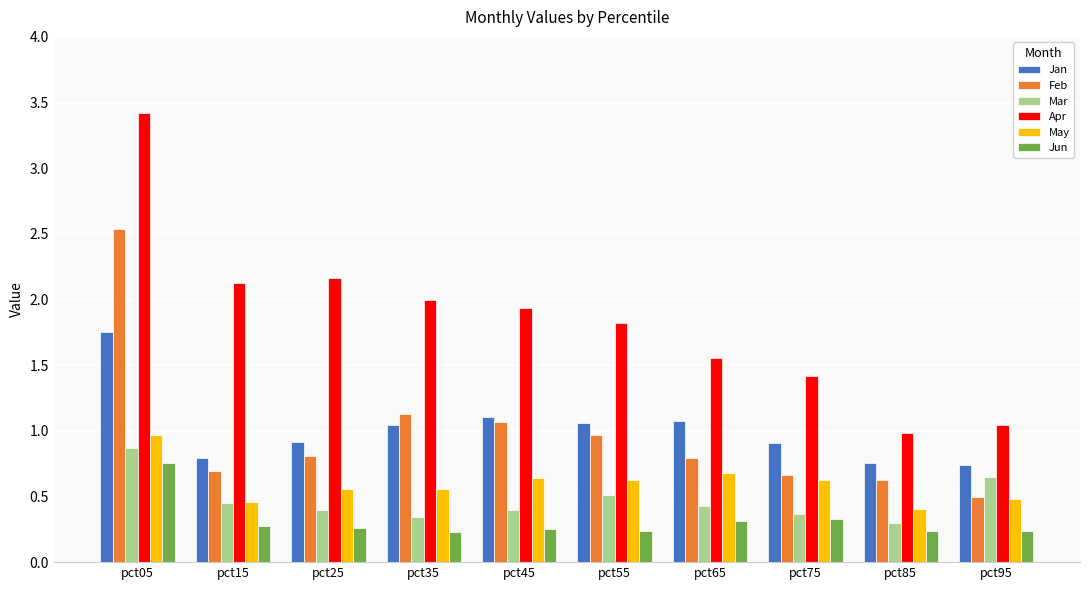

How many data points in Apr are less than 1?

1